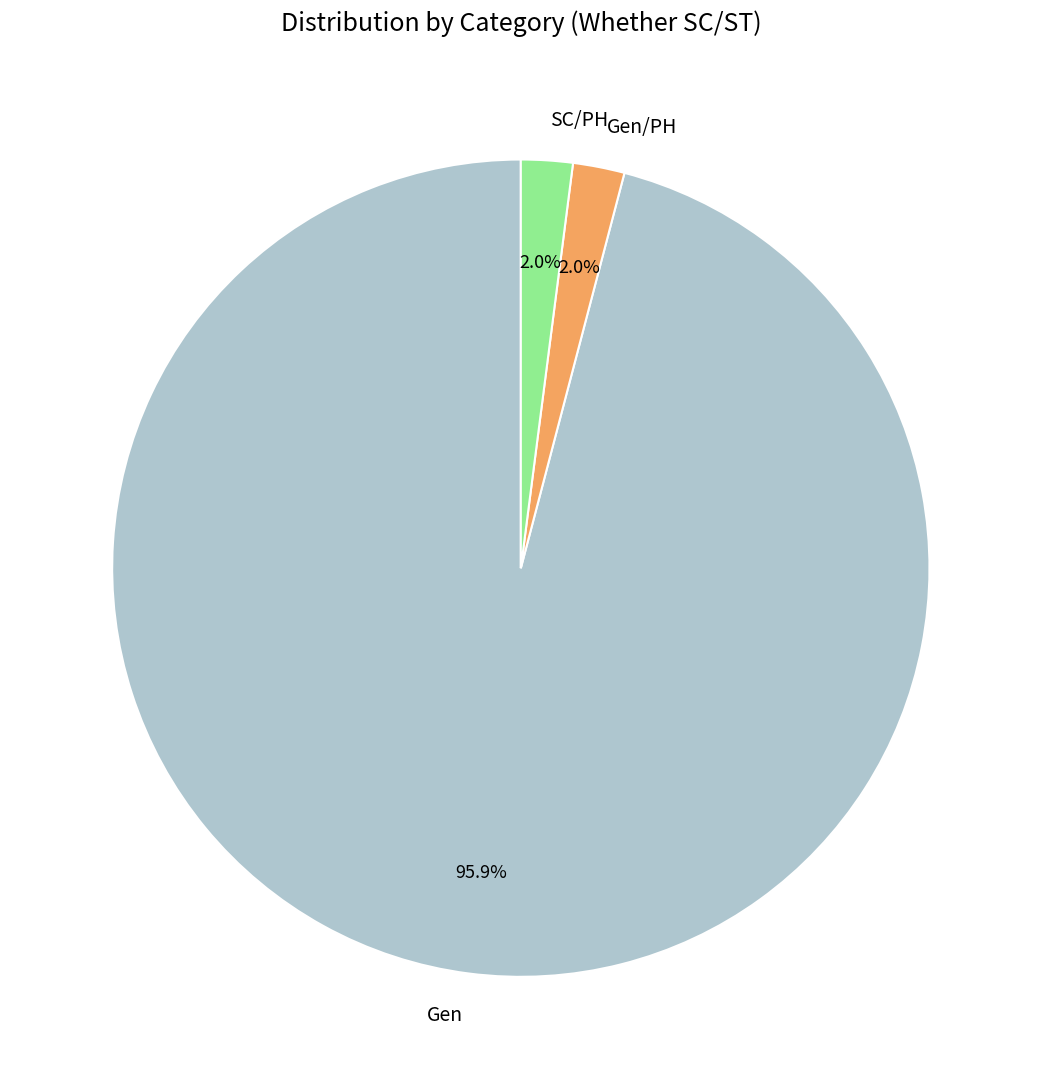

Which slice represents more than half of the pie?

Gen